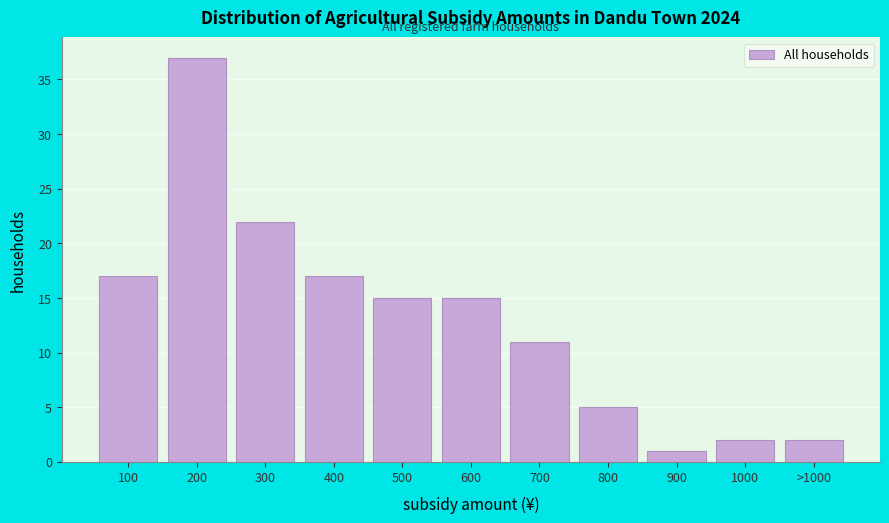

Reading right to left, transcribe all the data shown in this chart.

2	2	1	5	11	15	15	17	22	37	17